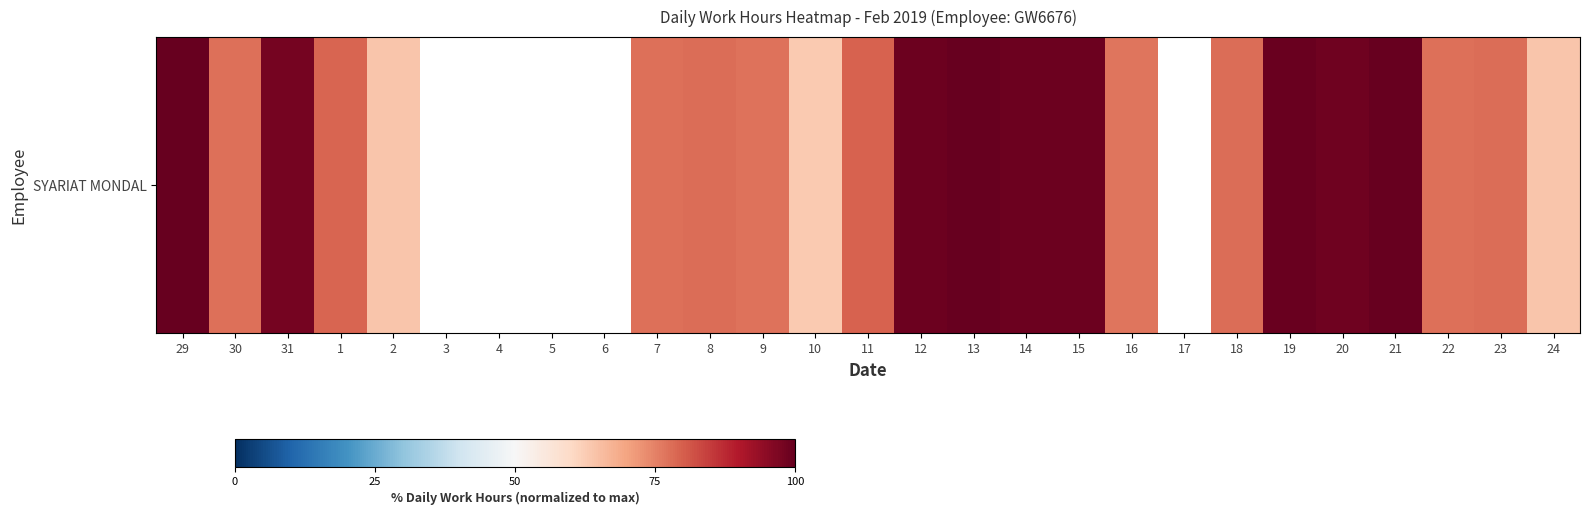

How many values are below 98?

14